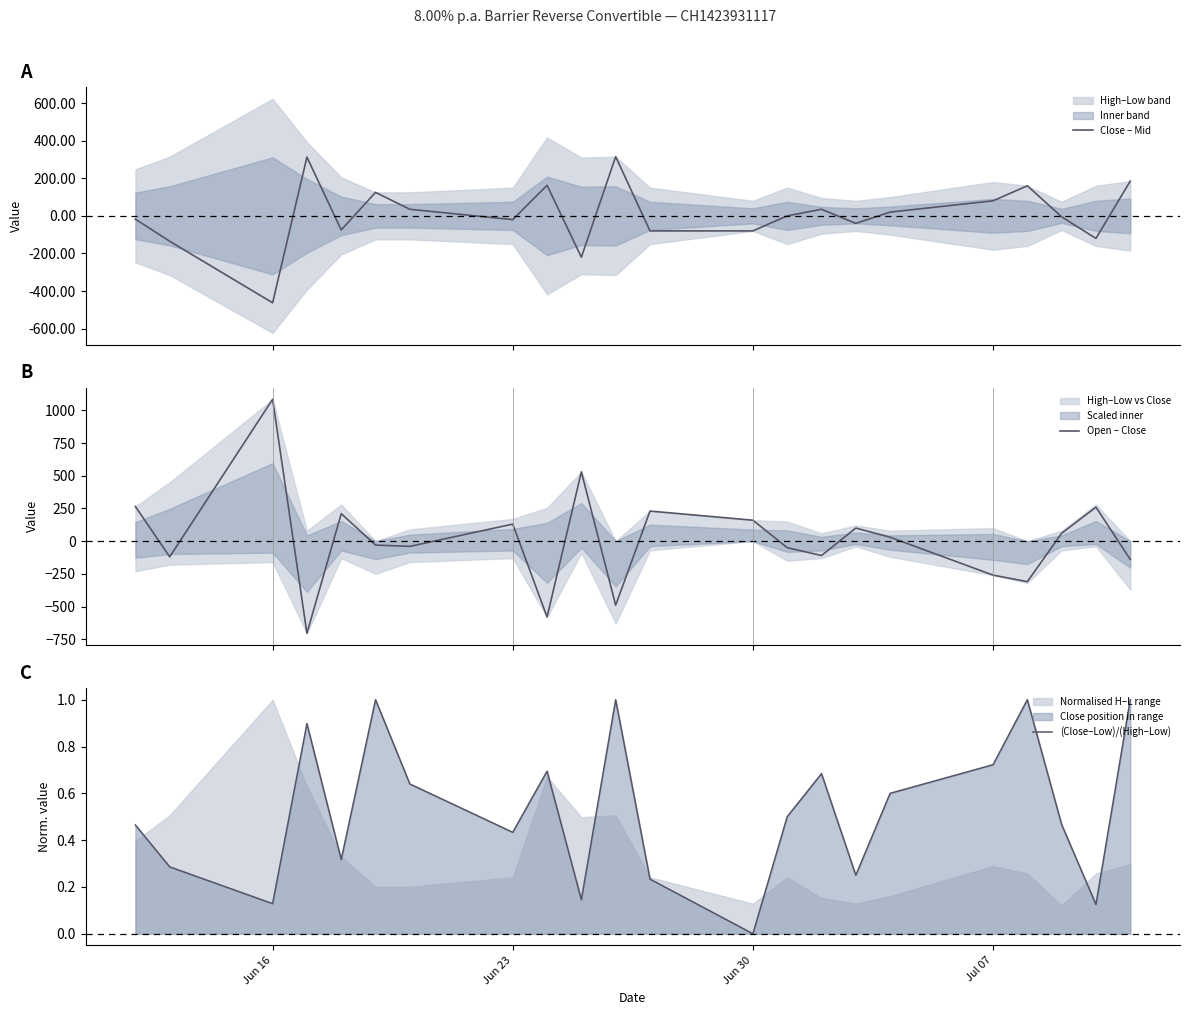

What is the maximum value for Close – Mid?

315.0